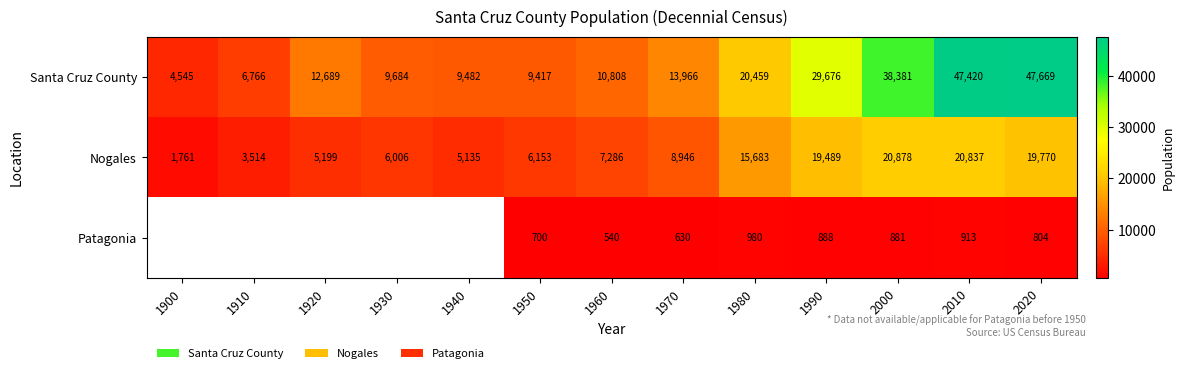

True or false: Nogales has a value of 4024.8 at 1950.

False